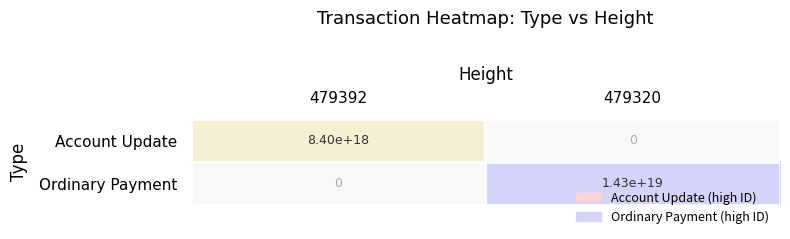

The Ordinary Payment series shows 19669298441264988160.0 at 479320. True or false?

False